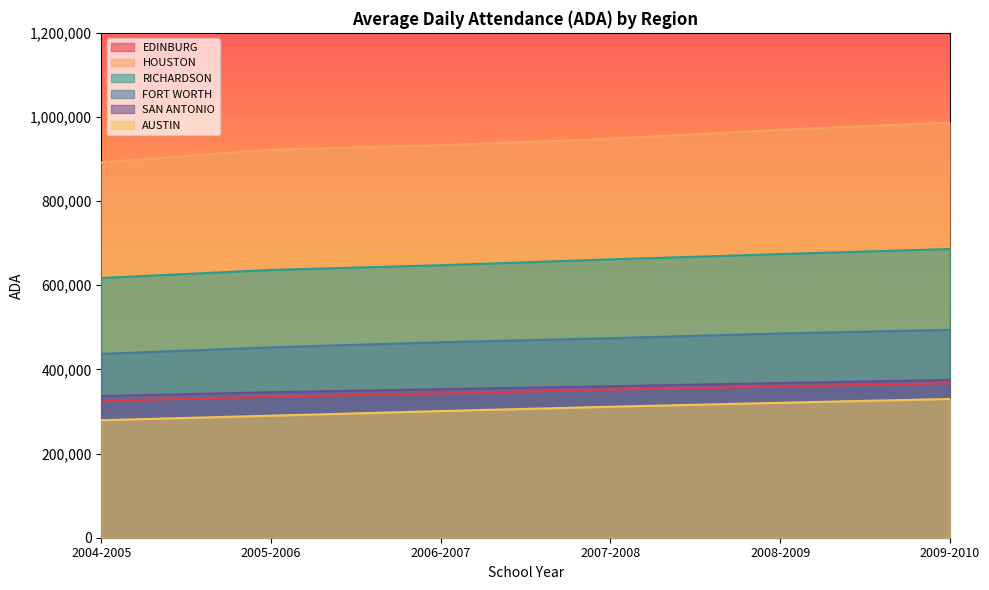

At which category is the sum across all series the highest?

2009-2010